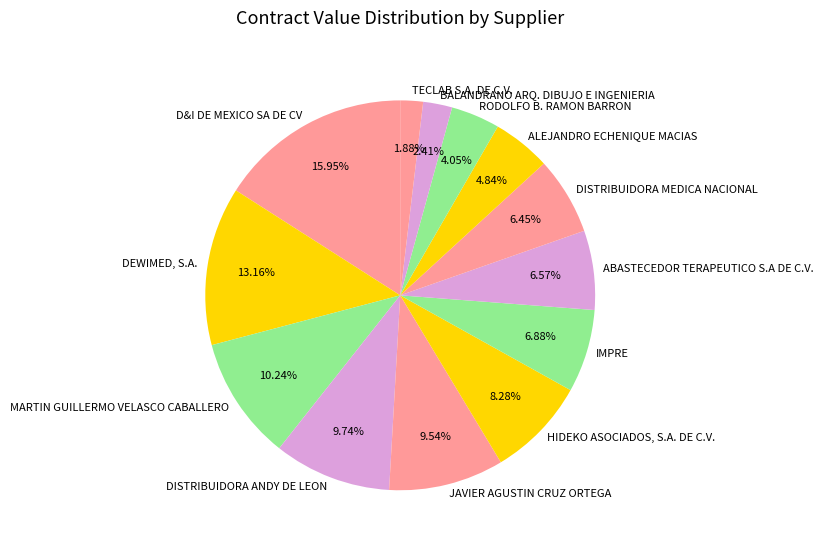

To the nearest percent, what is the average slice percentage?

8%